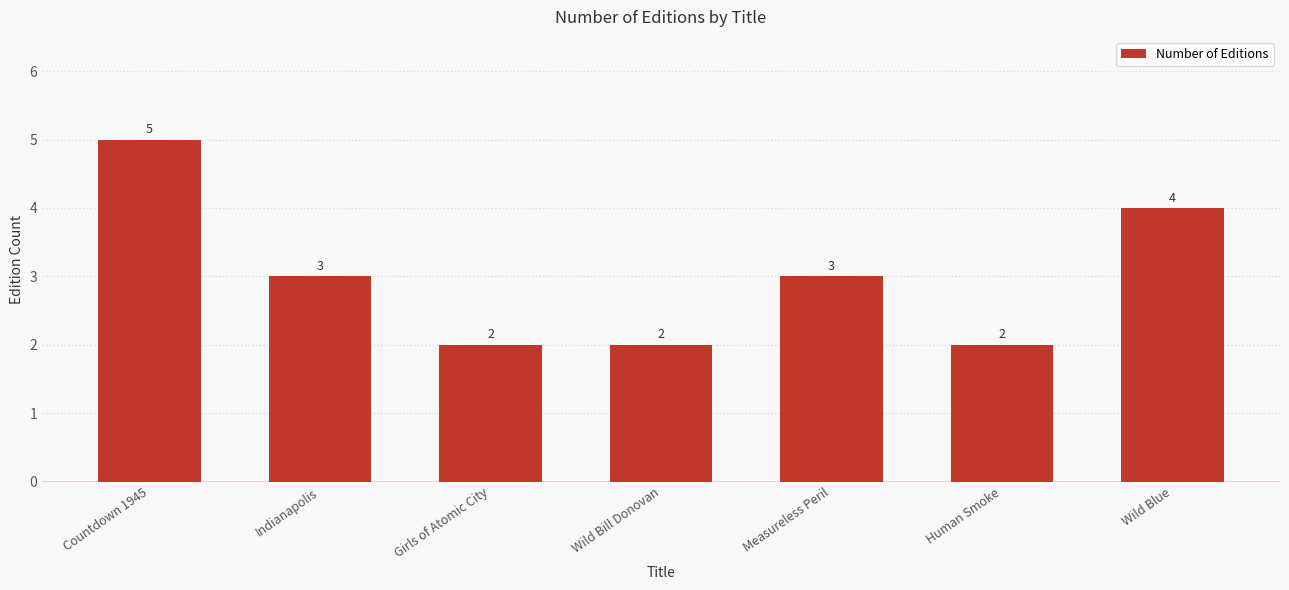

What is the maximum value shown in the chart?

5